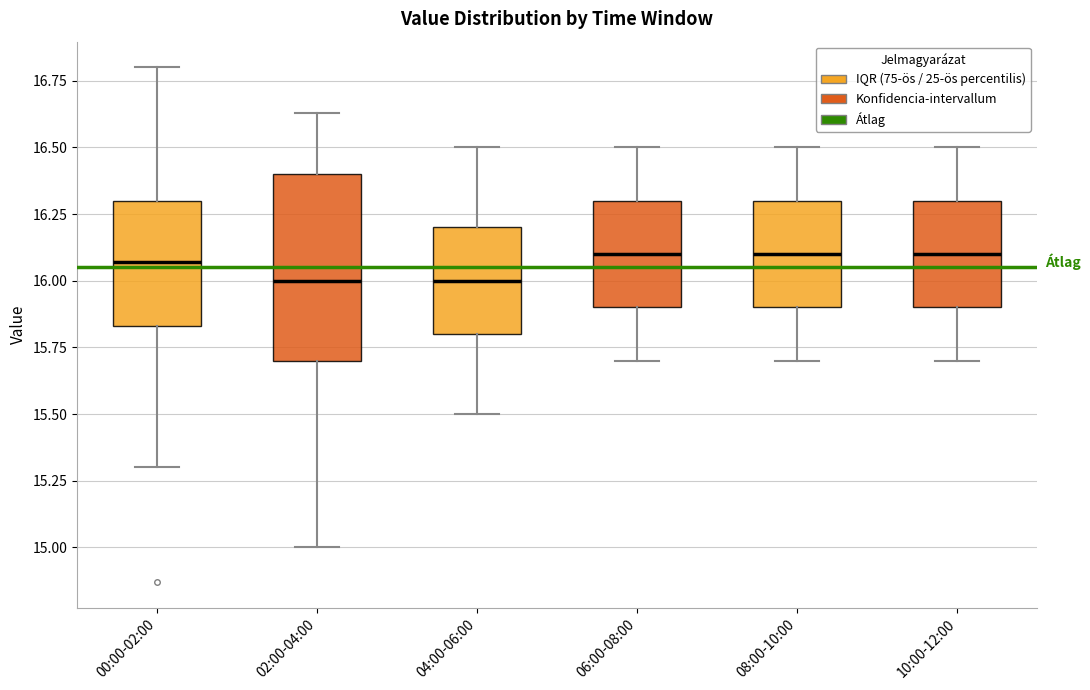

Which box is the tallest, from its lower edge to its upper edge?

02:00-04:00